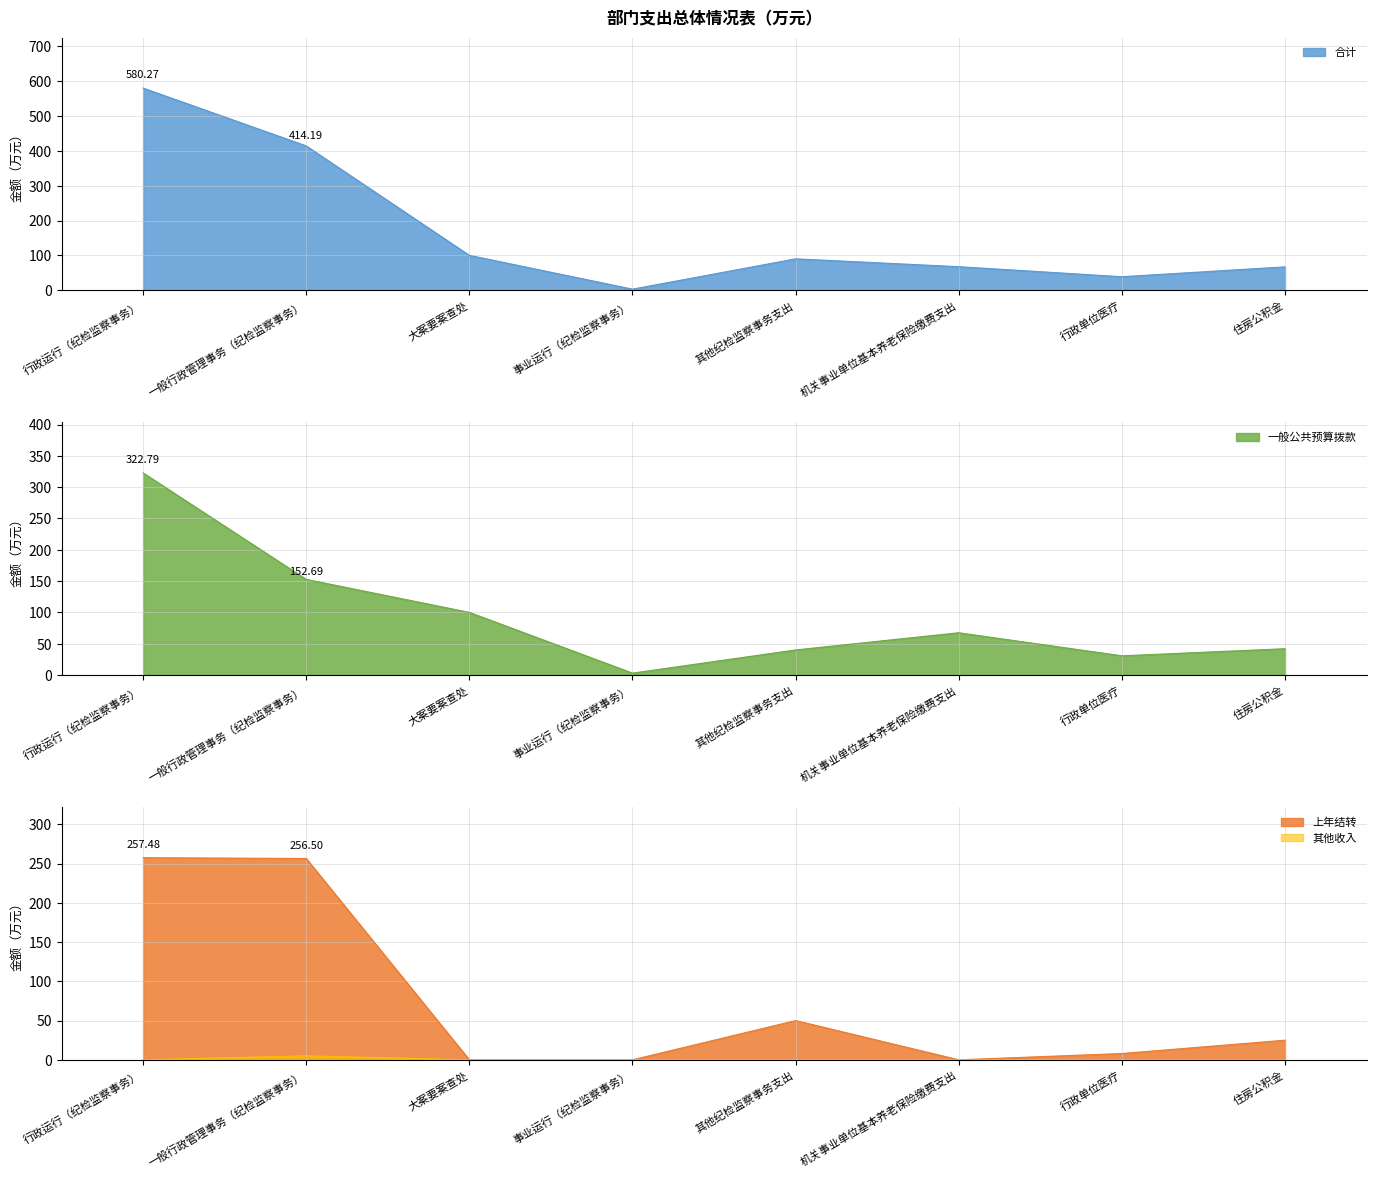

True or false: 上年结转 and 其他收入 cross at least once.

False